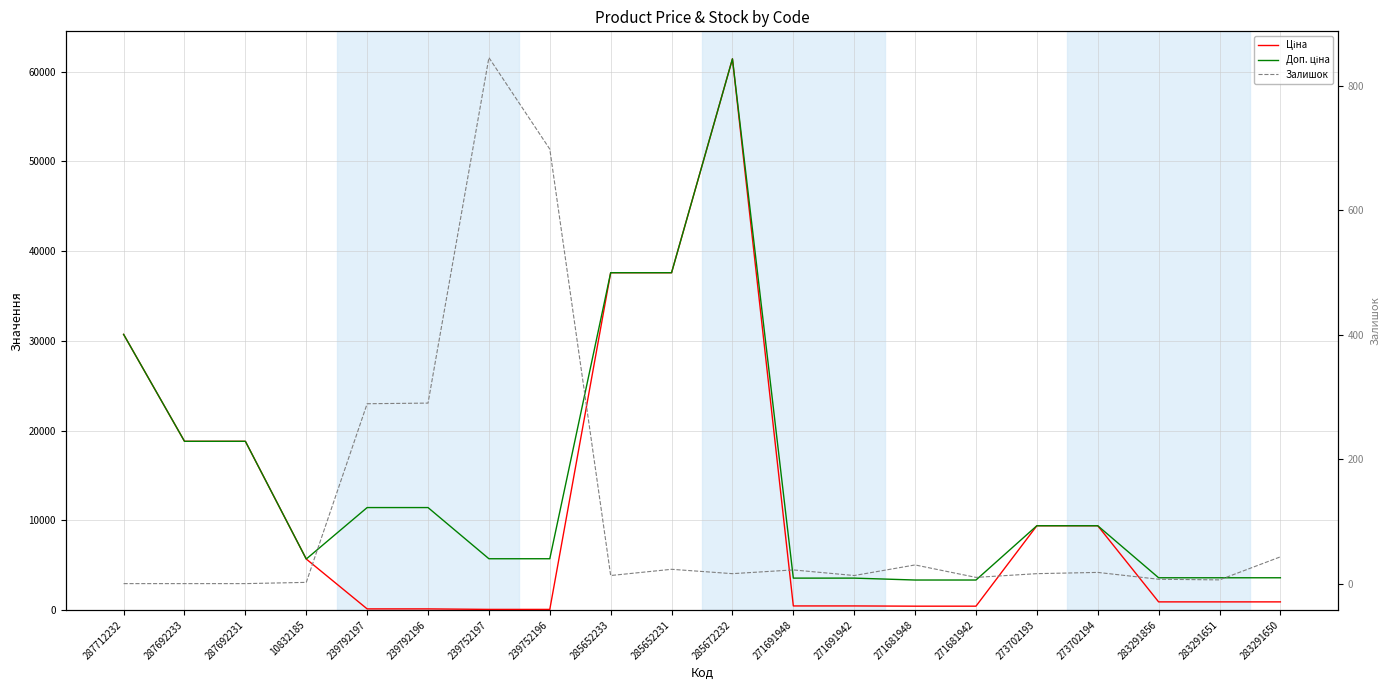

What is the difference between the second highest and second lowest values in the Ціна series?

37536.6